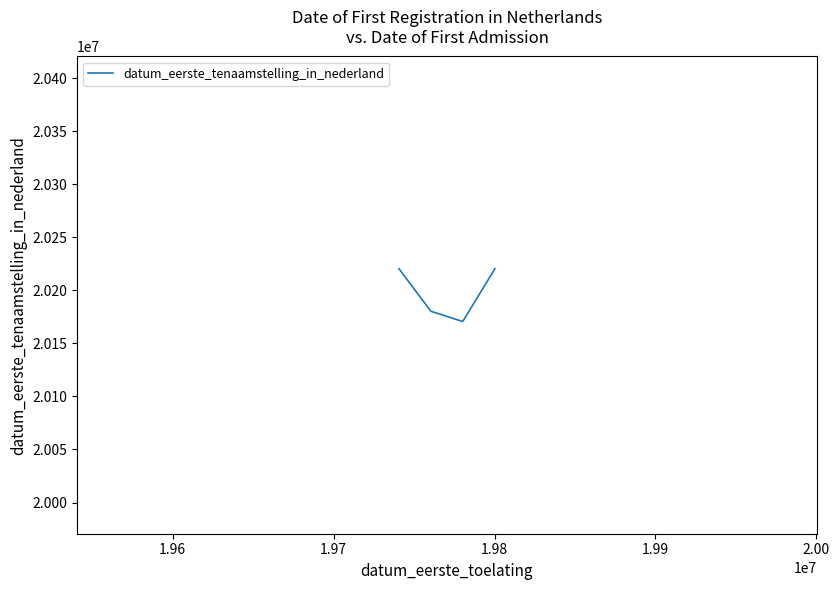

How many interior local valleys (lower than both neighbors) does the data have?

1